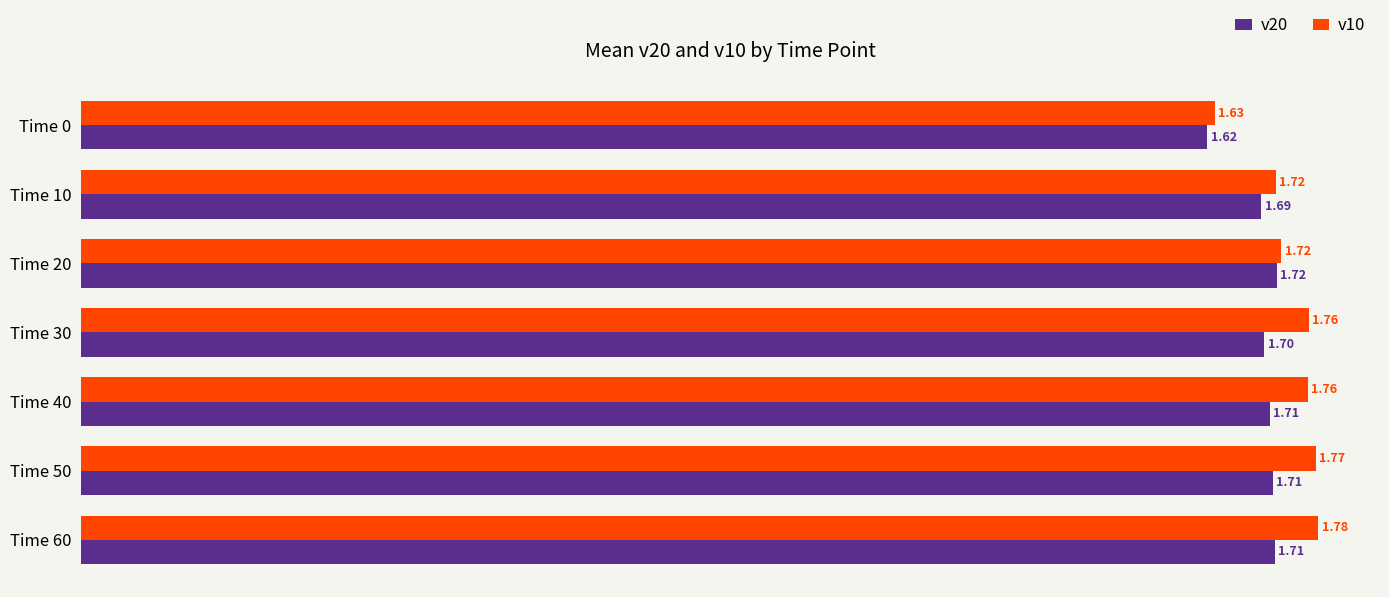

What is the sum of all v20 values?

11.9